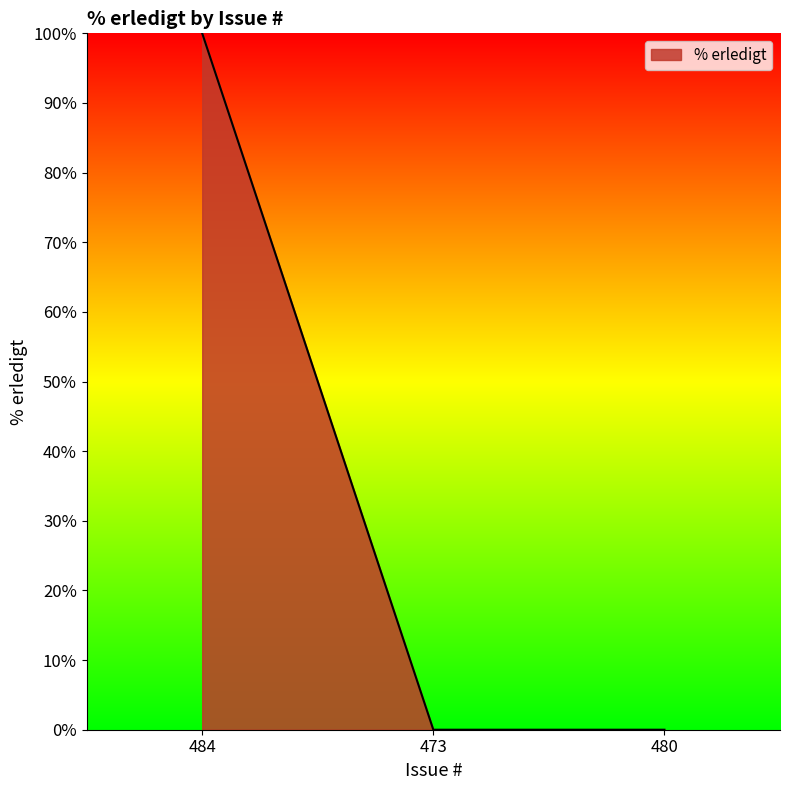

What is the sum of all values?

100